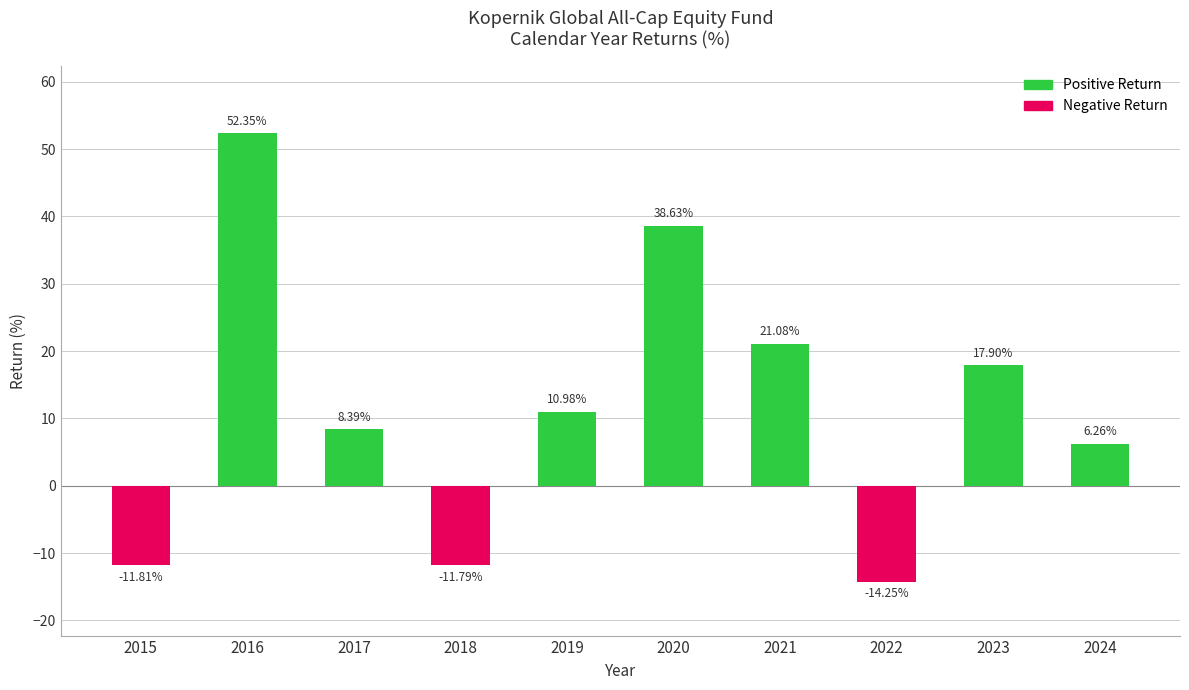

List the labels in order of value, largest first.

2016, 2020, 2021, 2023, 2019, 2017, 2024, 2018, 2015, 2022